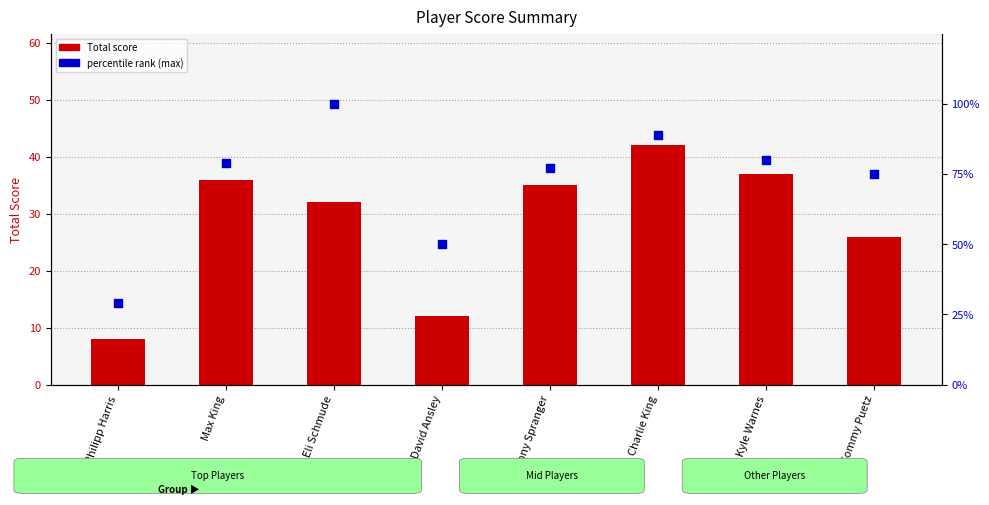

Which series reaches the maximum Y coordinate?

percentile rank (max)